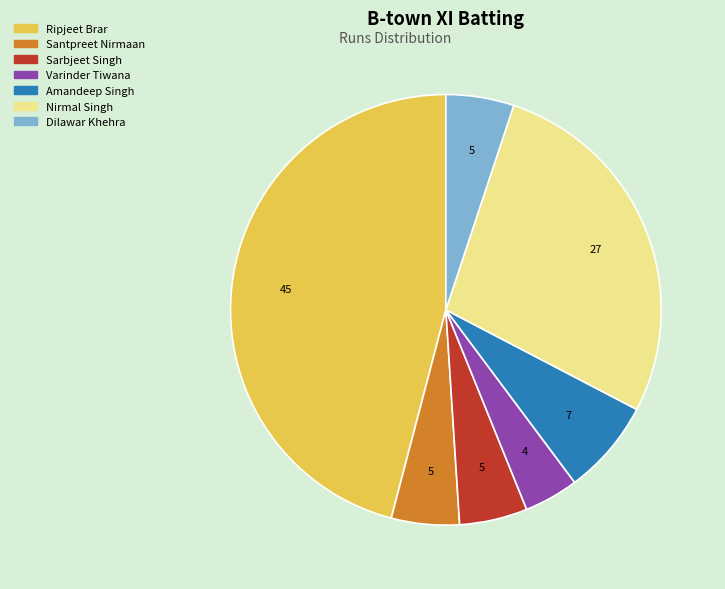

Is there any slice that represents more than half of the pie?

No